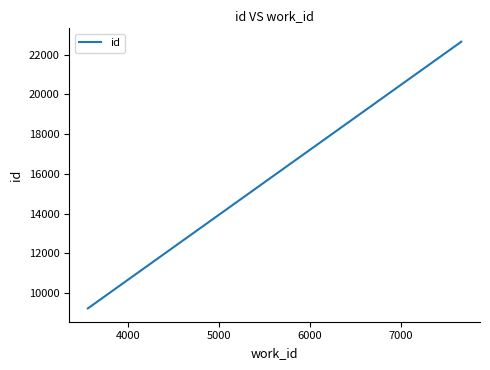

True or false: there are more than 0 points higher than both neighbors.

False